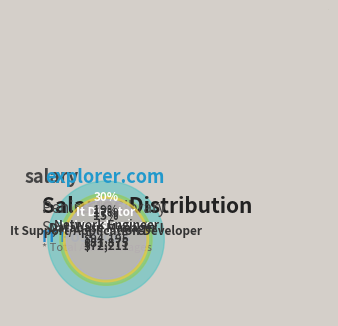

To the nearest percent, what is the average slice percentage?

20%